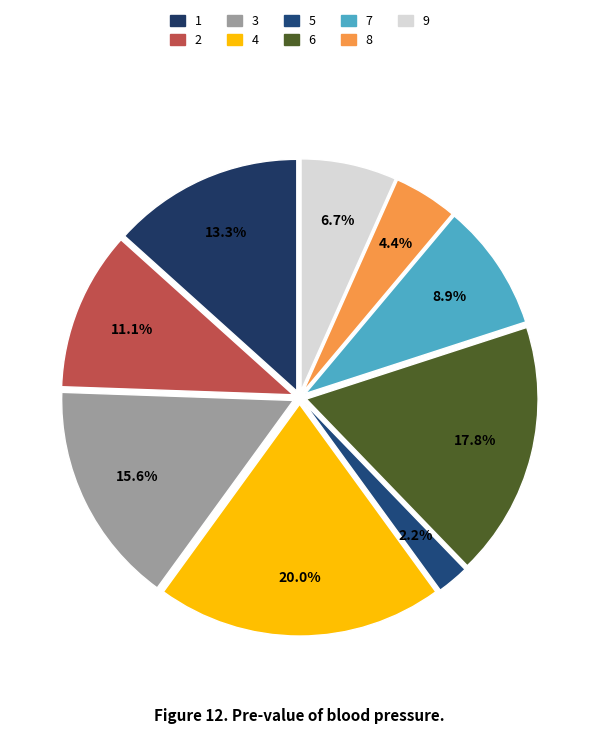

Which category has the smallest portion of the pie?

5